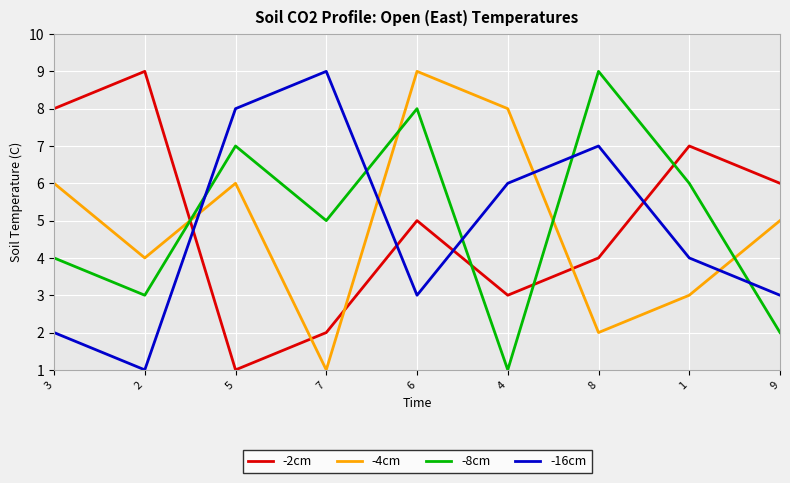

Is it true that -4cm equals 2 at 2?

False